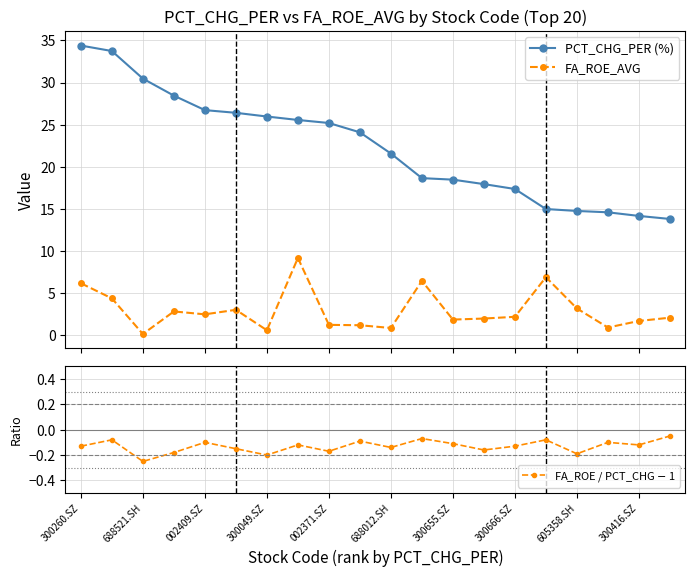

Reading left to right, transcribe all the data shown in this chart.

PCT_CHG_PER (%): 34.4	33.7	30.5	28.4	26.7	26.4	26.0	25.6	25.2	24.1	21.6	18.6	18.5	17.9	17.4	15.0	14.7	14.6	14.2	13.8
FA_ROE_AVG: 6.1	4.4	0.1	2.8	2.5	3.0	0.6	9.2	1.2	1.2	0.8	6.4	1.8	2.0	2.2	6.9	3.2	0.9	1.7	2.1
FA_ROE / PCT_CHG $-$ 1: -0.1	-0.1	-0.2	-0.2	-0.1	-0.1	-0.2	-0.1	-0.2	-0.1	-0.1	-0.1	-0.1	-0.2	-0.1	-0.1	-0.2	-0.1	-0.1	-0.1